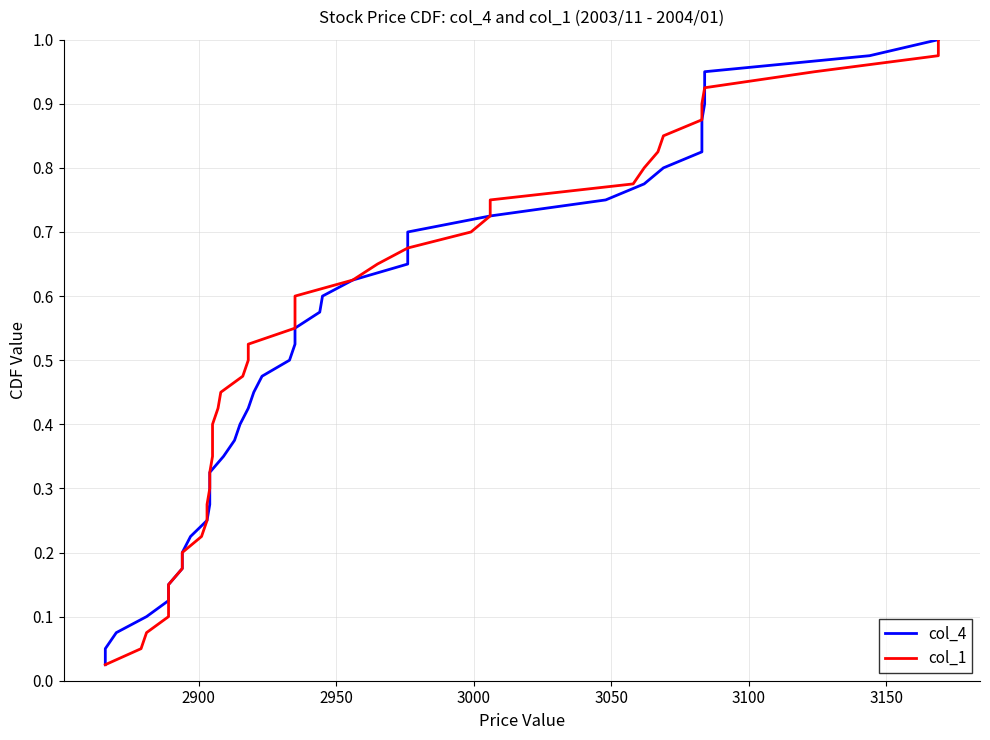

Is it true that col_1 equals 0.9 at 25?

False